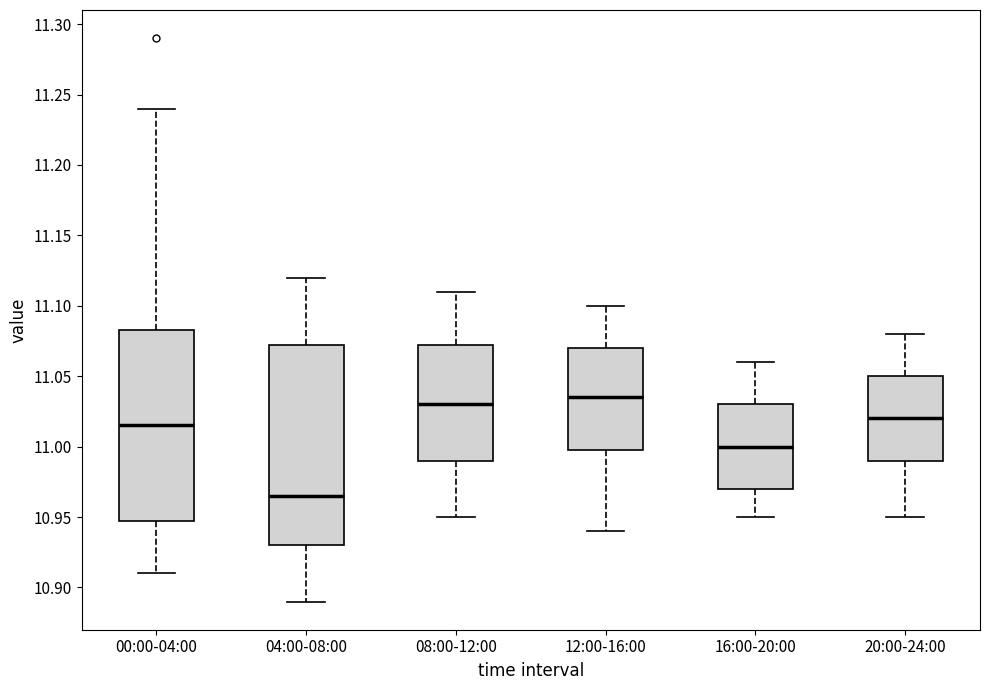

Which box has the highest median line?

12:00-16:00